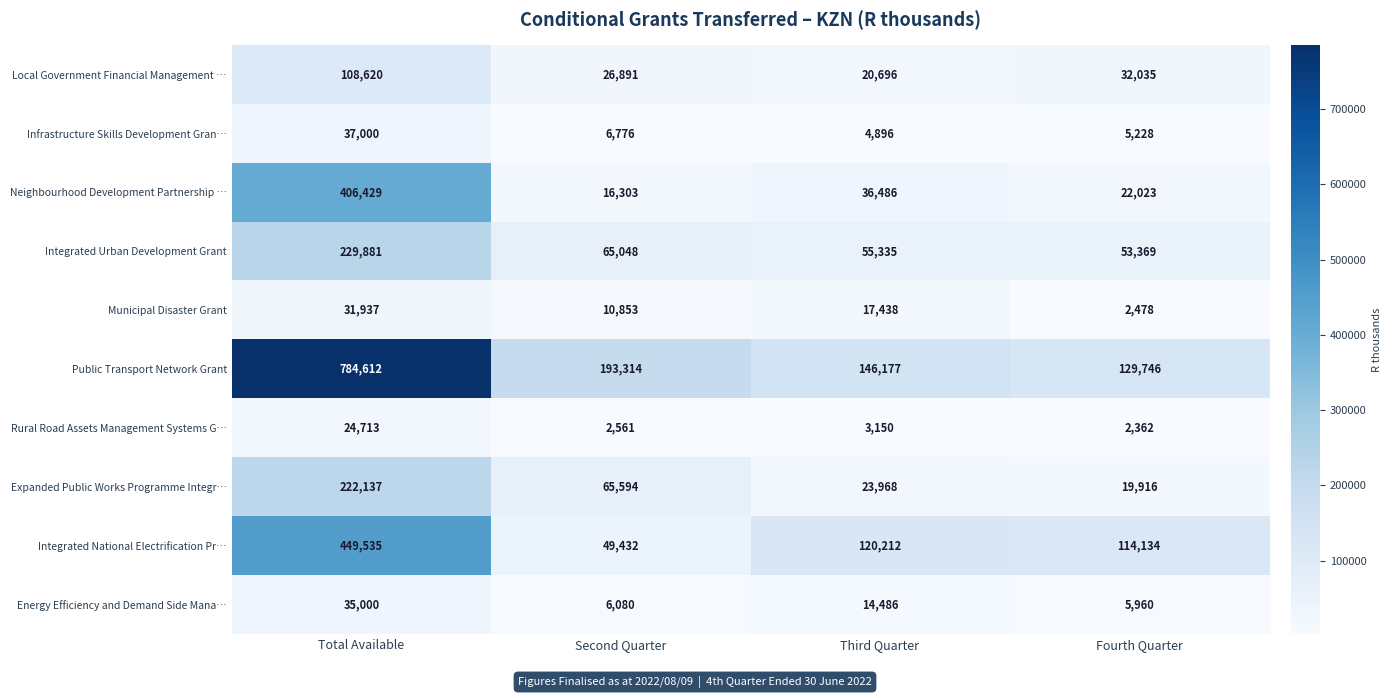

Count the number of categories in the chart.

4